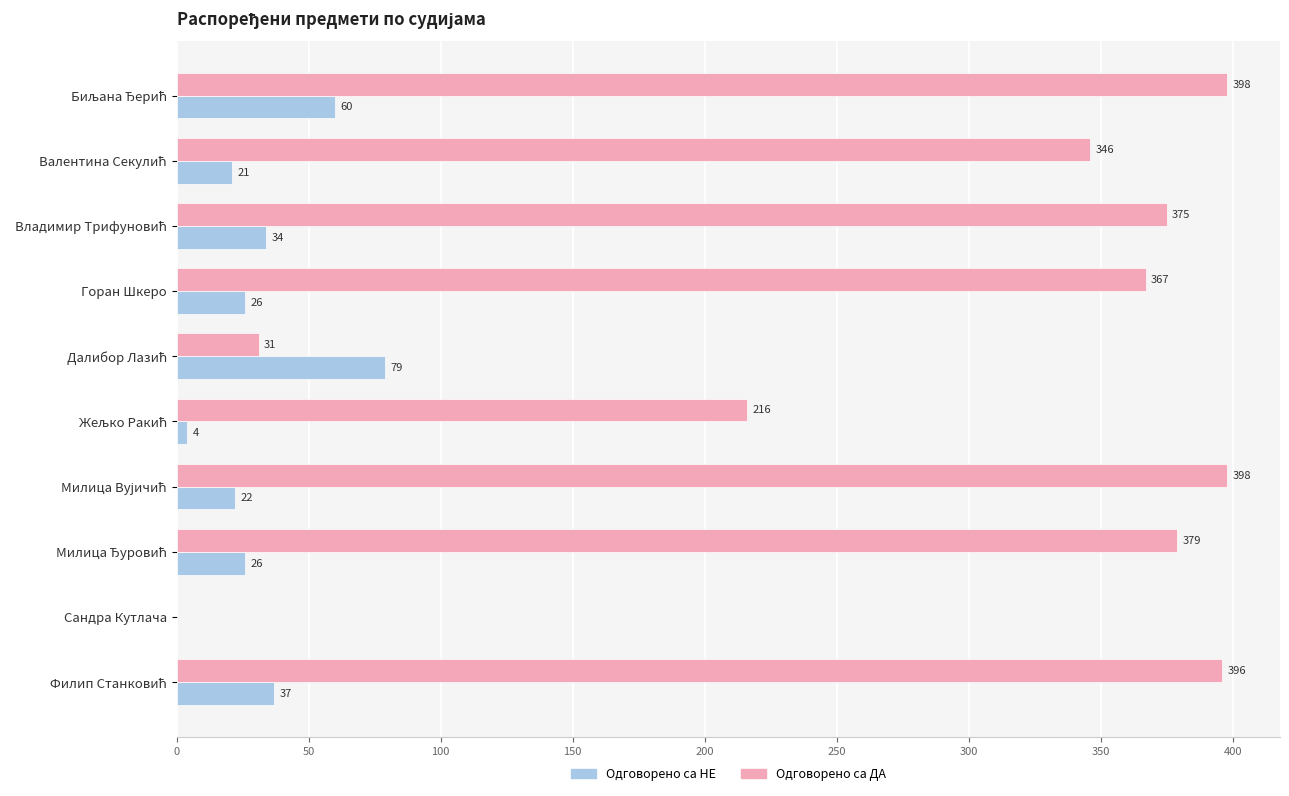

What is the maximum value shown in the chart?

398